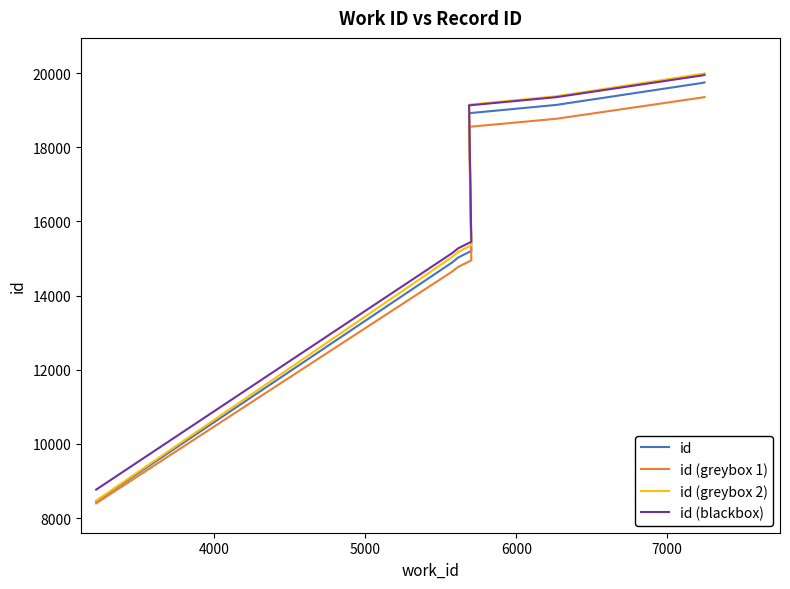

True or false: id (greybox 2) and id cross at least once.

False